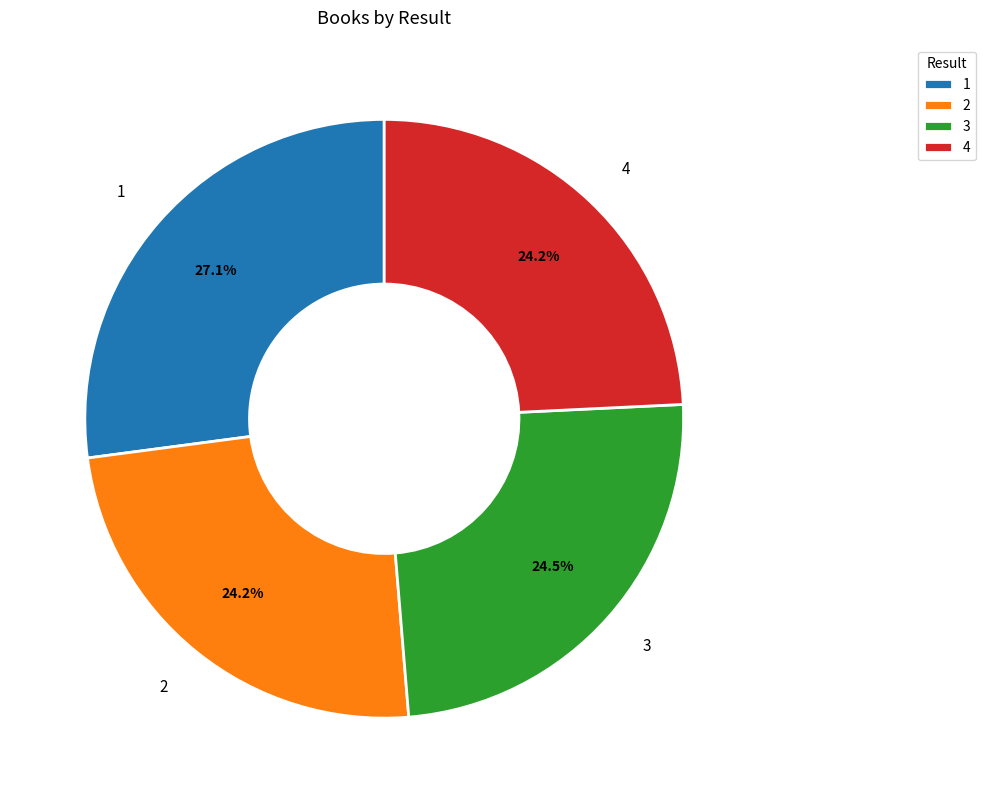

To the nearest percent, what percentage of the pie is 2?

24%